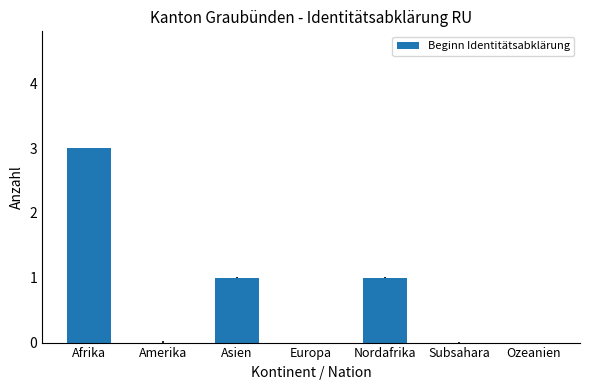

Reading left to right, what are all the values shown in this chart?

3	0	1	0	1	0	0